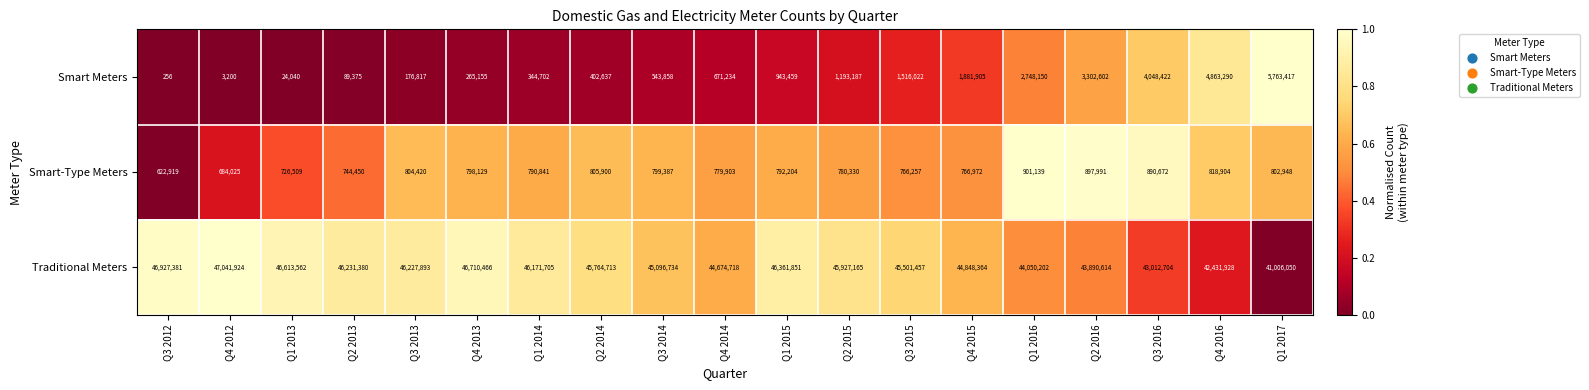

What is the minimum value for Smart Meters?

256